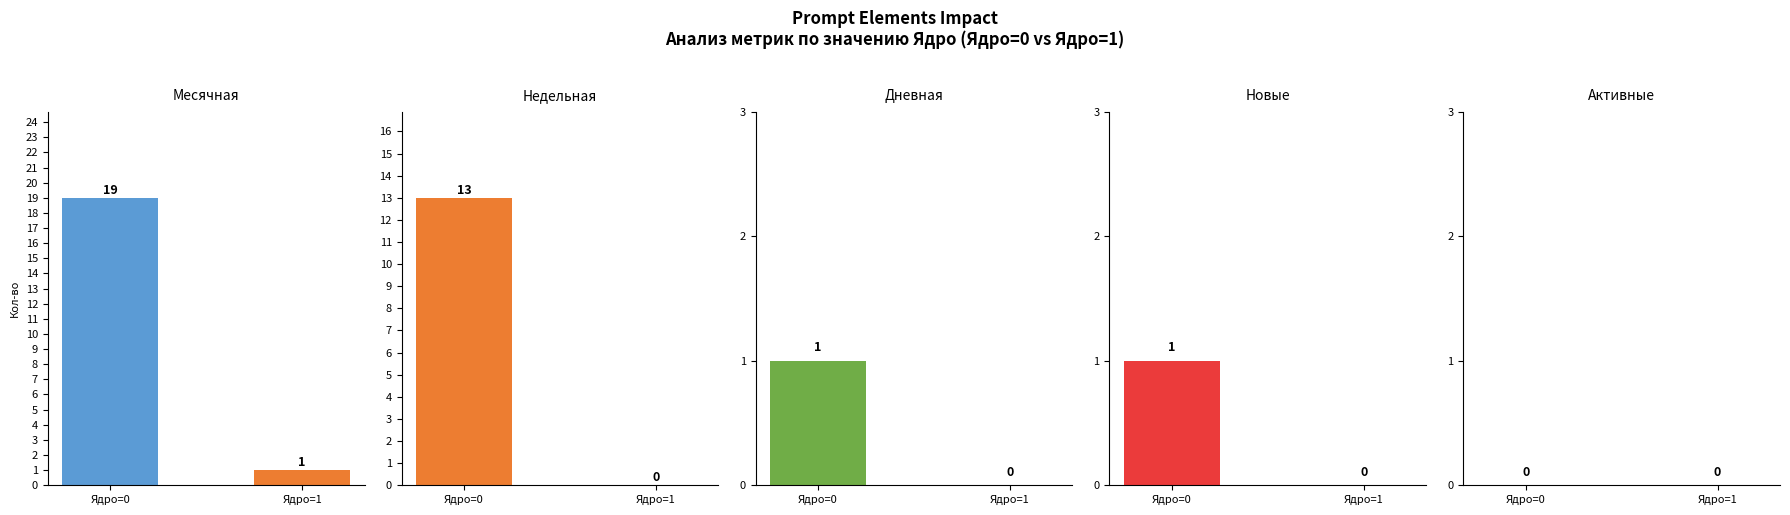

The Недельная series shows 6 at Ядро=1. True or false?

False